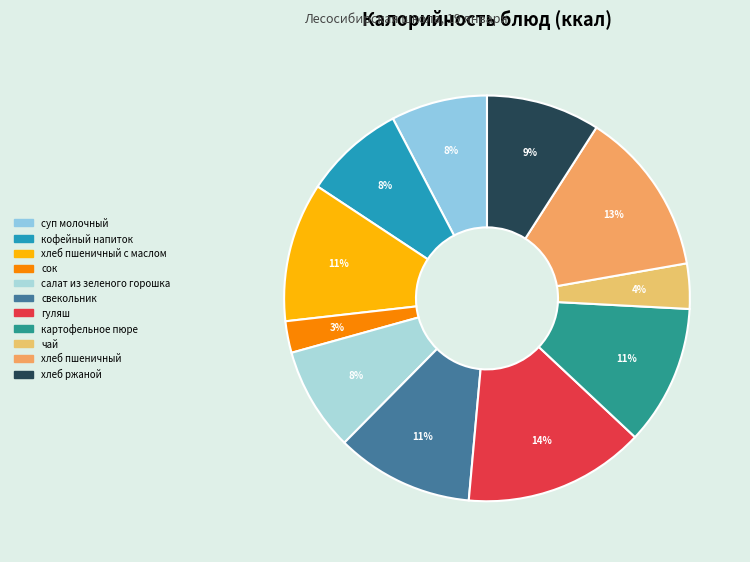

To the nearest percent, what is the average slice percentage?

9%